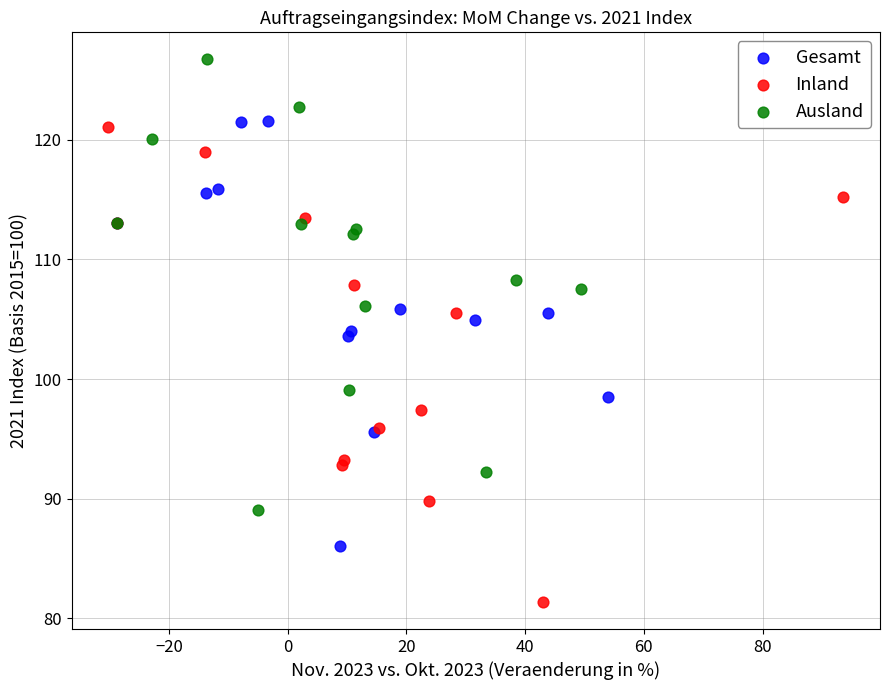

Which series contains the highest Y value?

Ausland